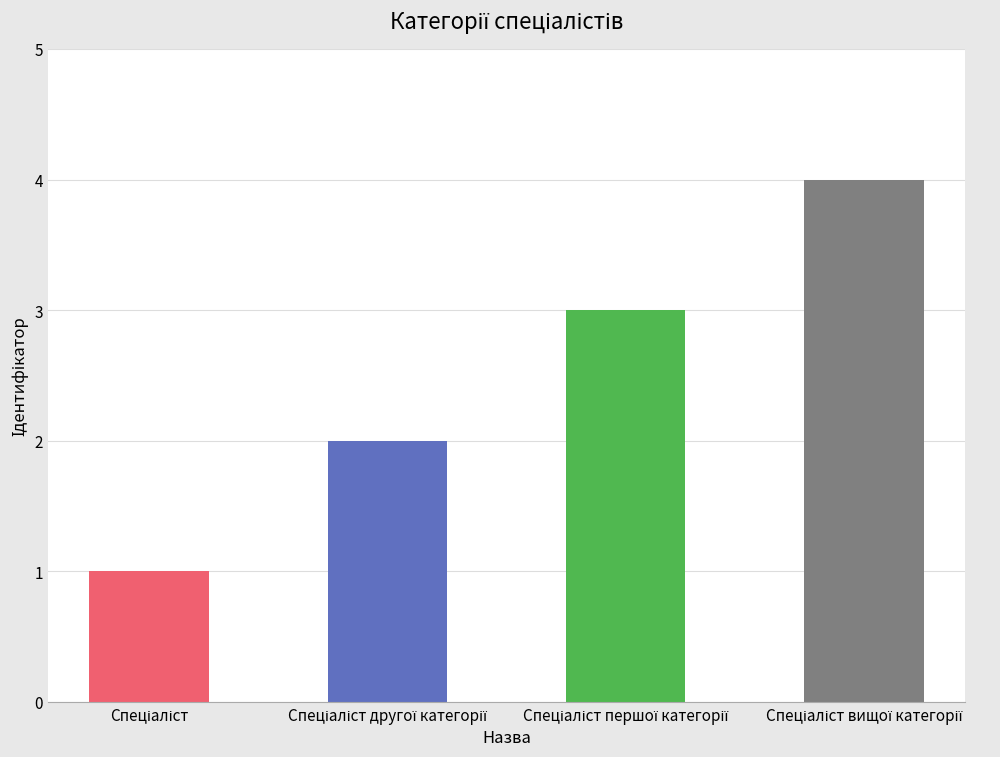

What is the ratio of the value at Спеціаліст другої категорії to the value at Спеціаліст першої категорії?

0.7